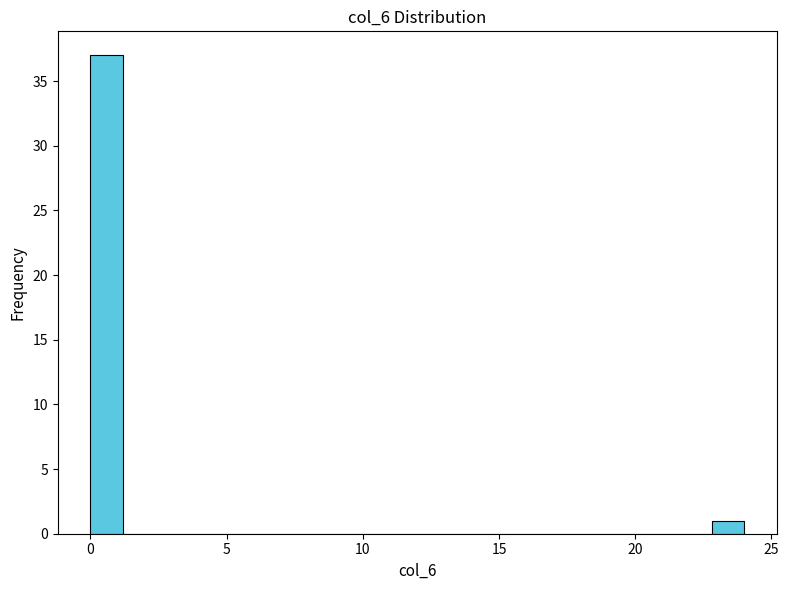

Read against the x-axis, roughly where is the centre of the tallest bar?

0.5